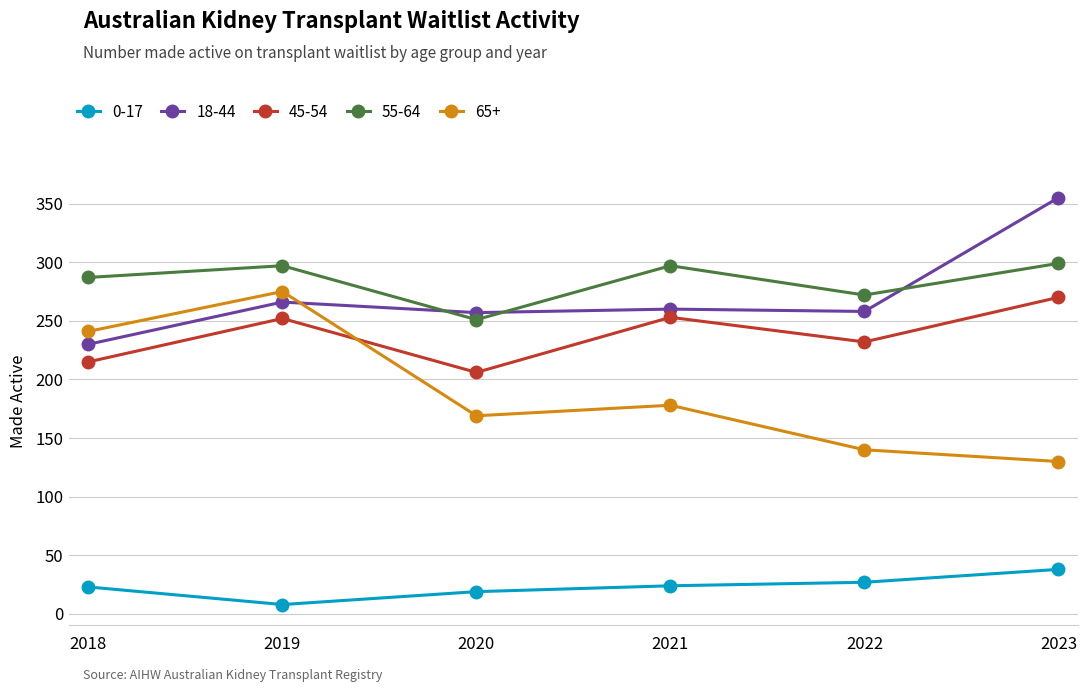

What is the sum of the 65+ values at 2023 and 2020?

299